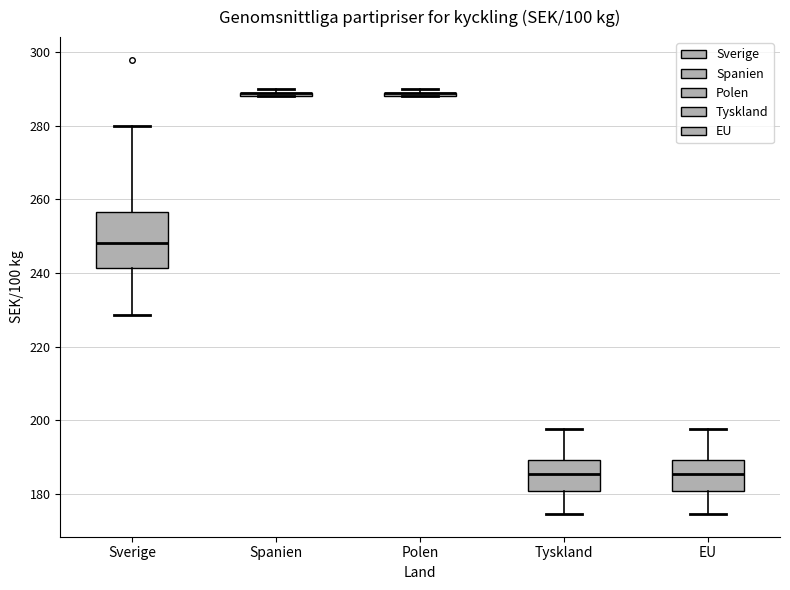

Where does the median line of the box for EU sit on the y-axis? The values are not printed on the chart, so give them approximately, as read against the axis.

186